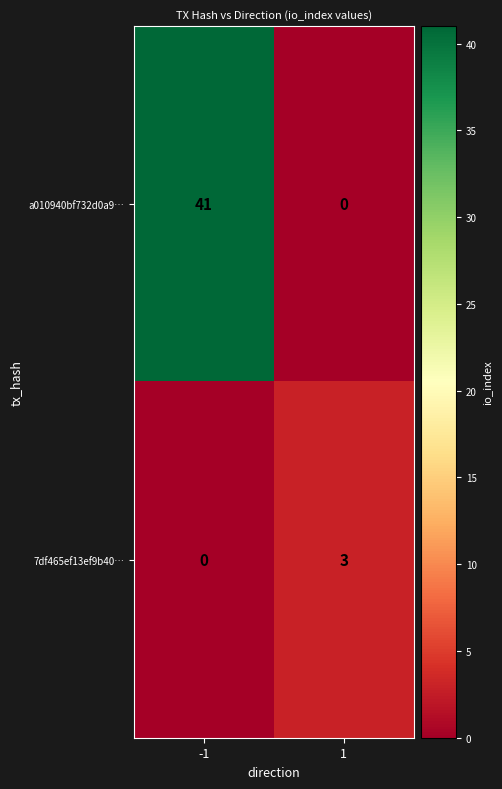

At 1, list the series in order from smallest to largest.

a010940bf732d0a9…, 7df465ef13ef9b40…